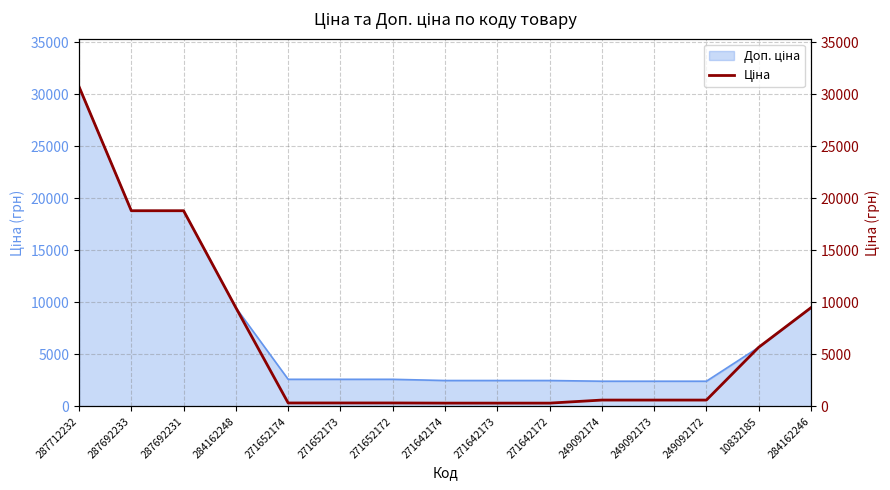

Count the number of categories in the chart.

15